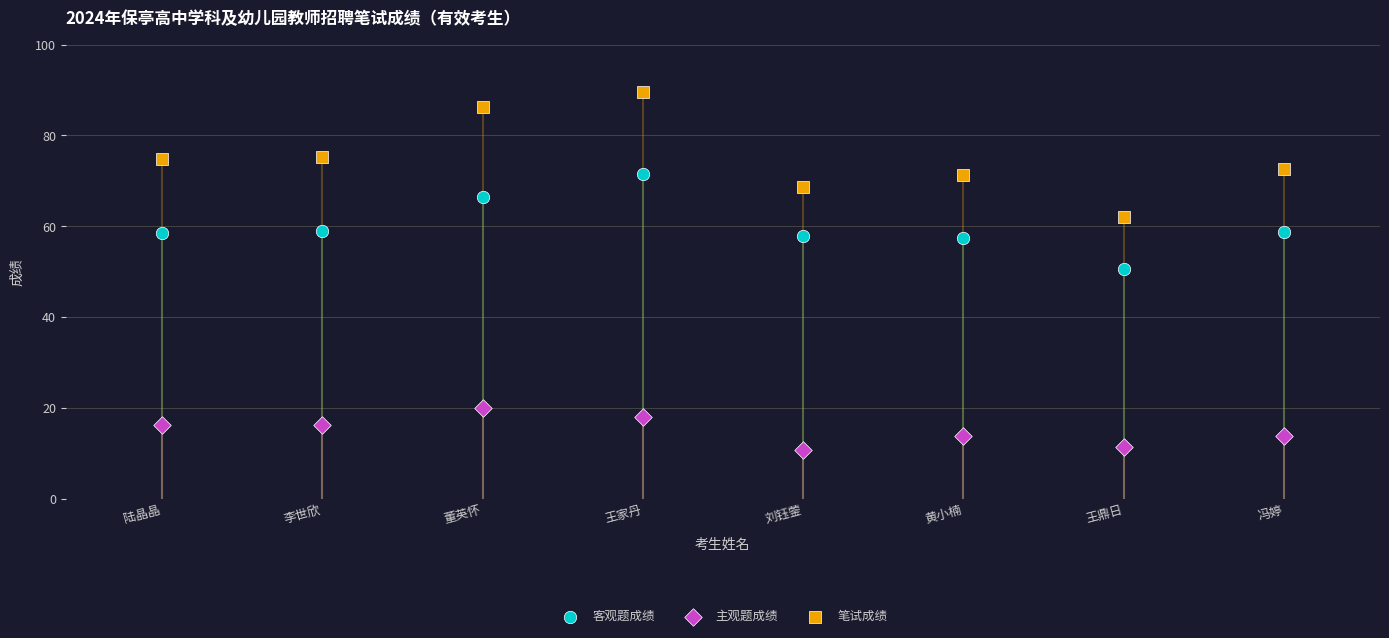

Which series has the widest spread of Y values?

笔试成绩